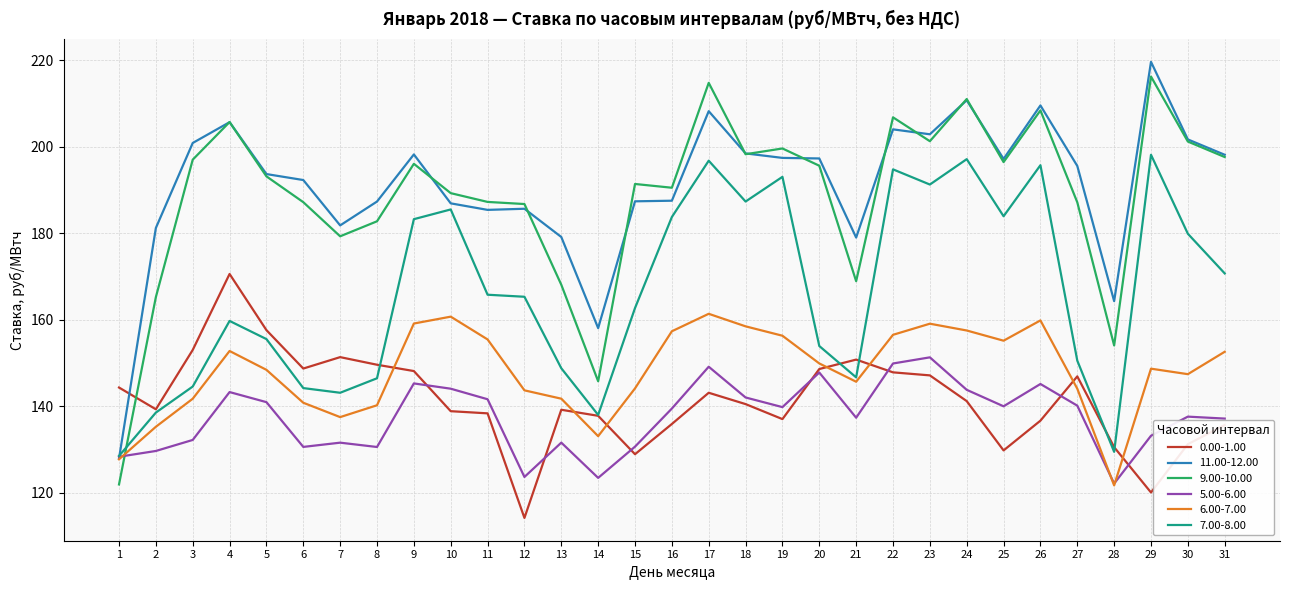

Which series changed the most between 3 and 11?

7.00-8.00